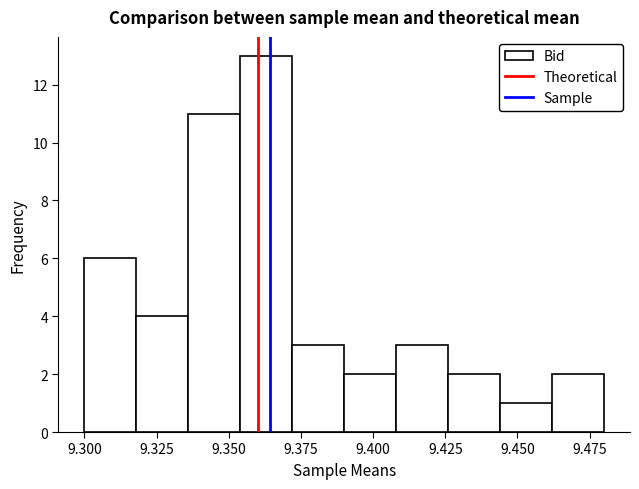

Around what value on the x-axis is the tallest bar? Give the approximate position of its centre, as read against the axis.

9.365